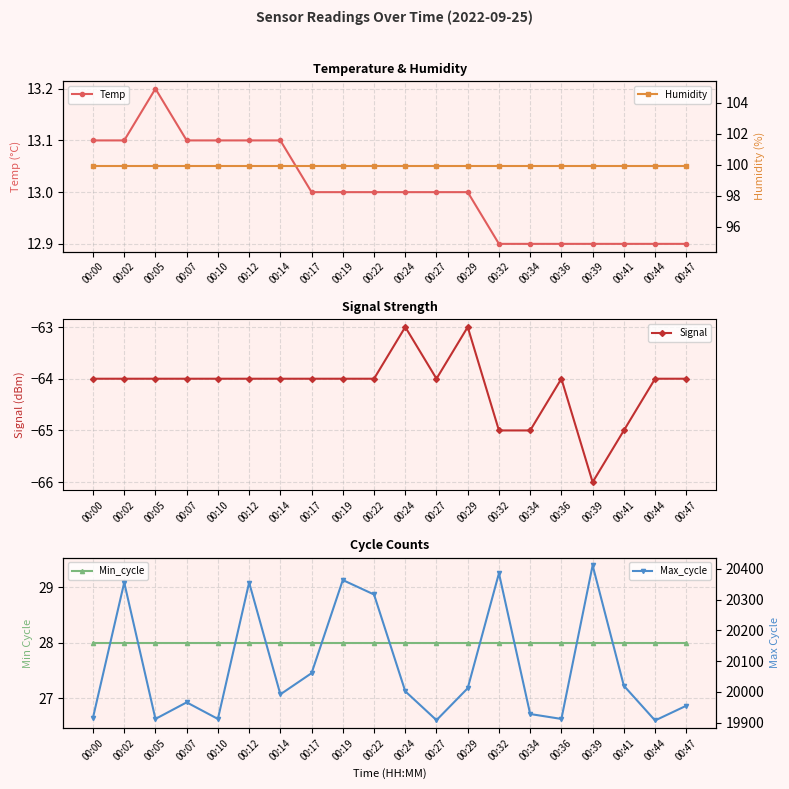

What are all the series names shown in the legend?

Temp, Signal, Min_cycle, Humidity, Max_cycle